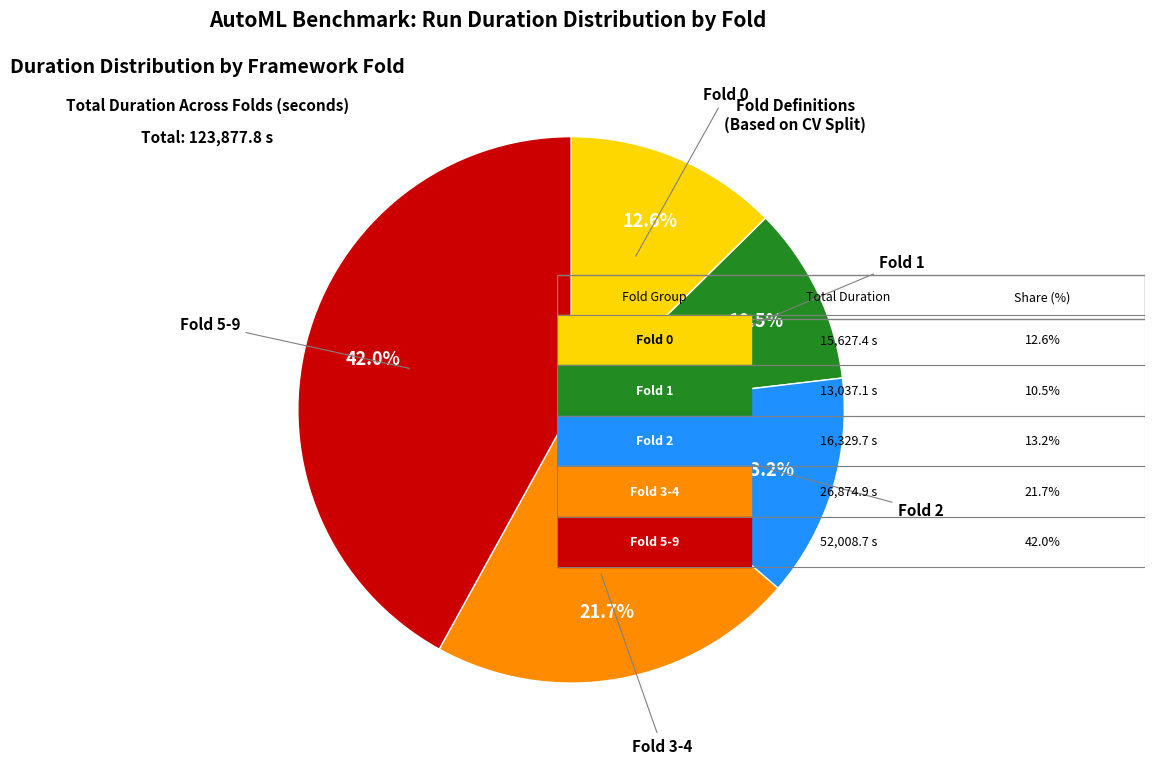

Does any single category account for the majority?

No